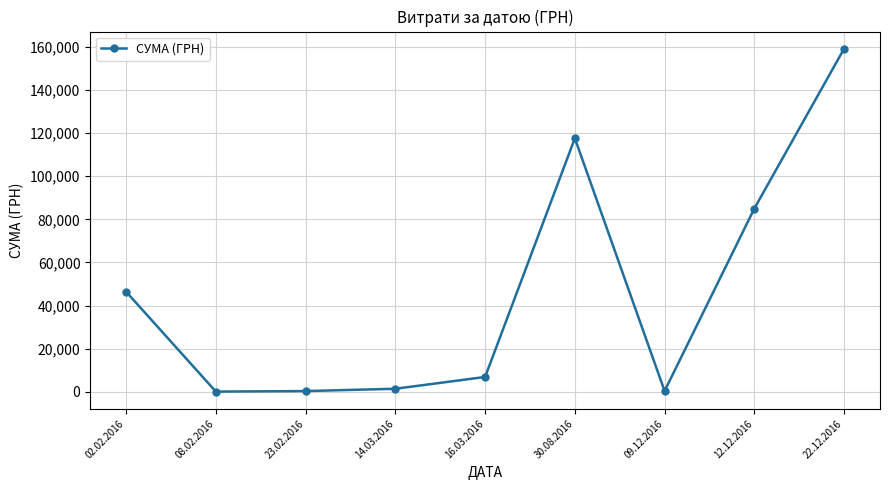

What is the label of the 4th point from the left?

14.03.2016